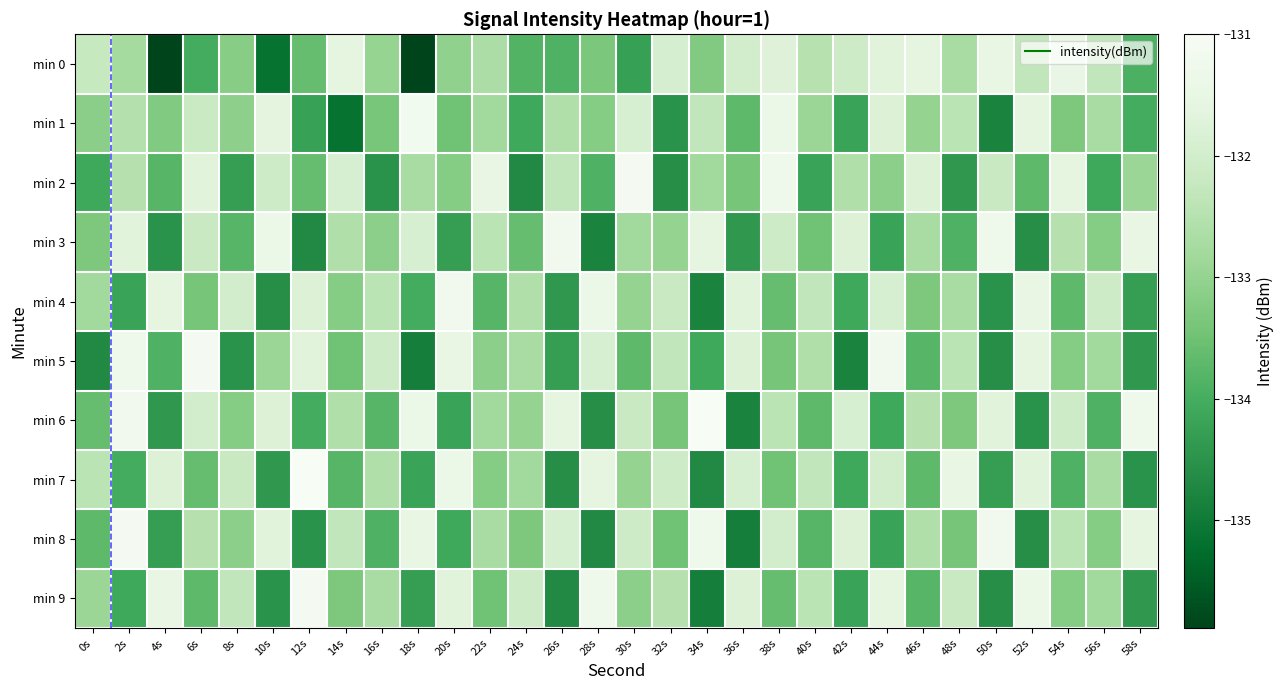

Which has a higher value, 10s or 16s?

16s